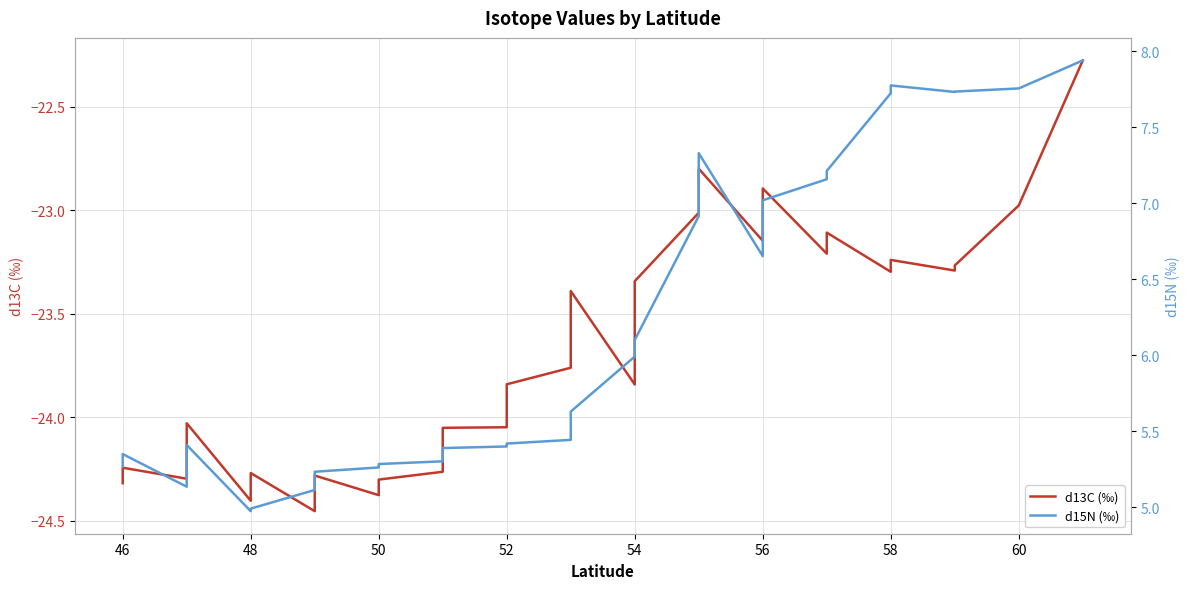

In d15N (‰), how many points are higher than both neighbors (excluding endpoints)?

4